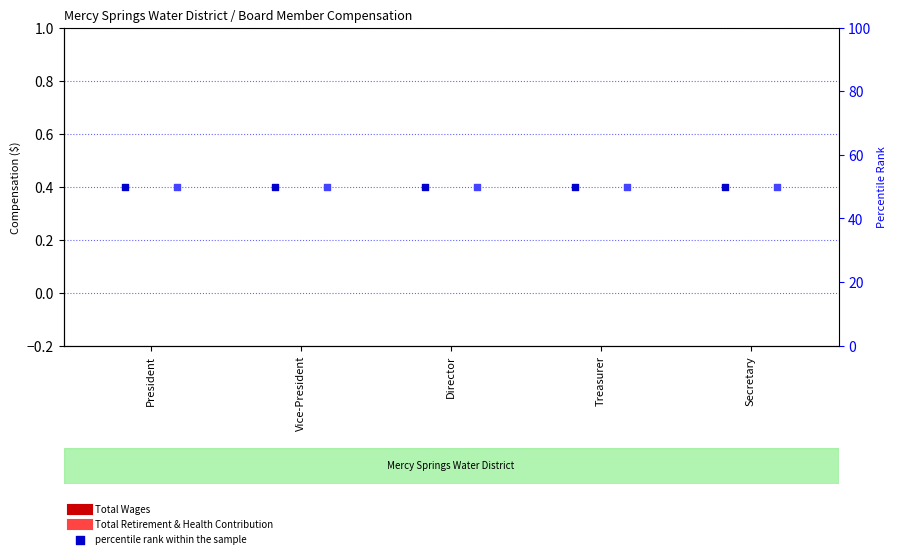

Which series reaches the minimum Y coordinate?

Total Wages